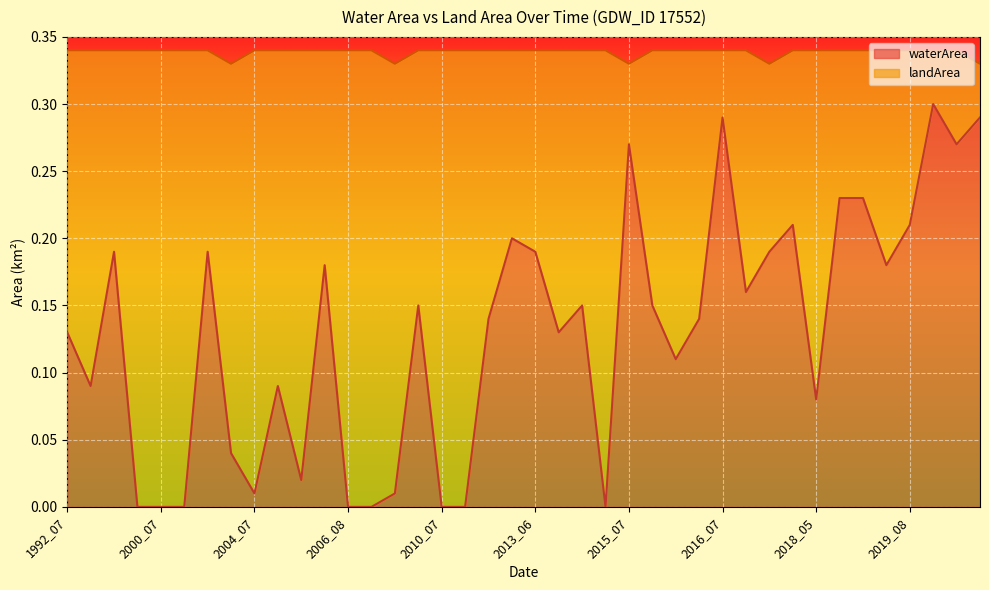

What is the sum of the values at 2020_08 and 2017_07?

0.5